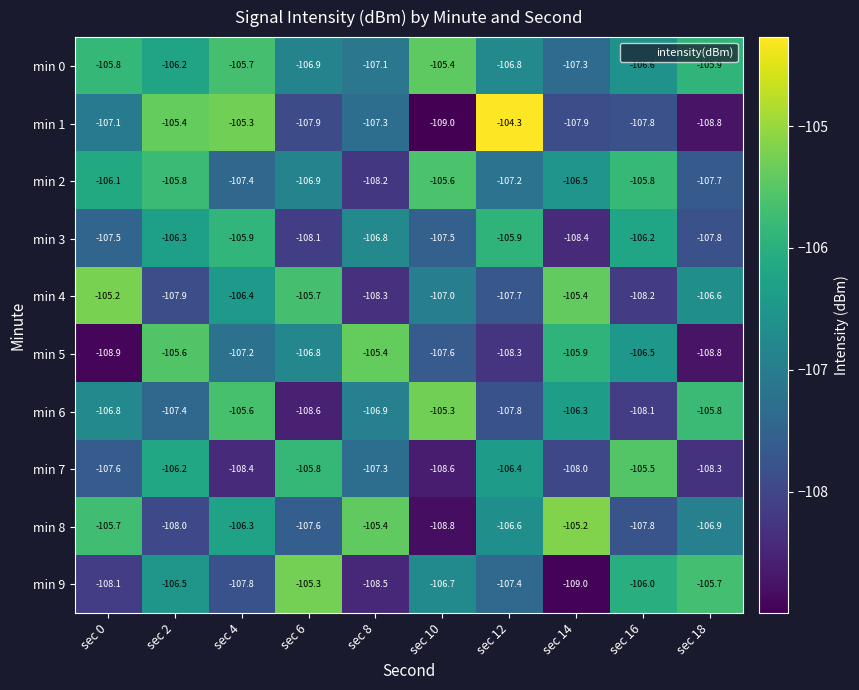

Where is min 3 nearest to the value -107?

sec 8